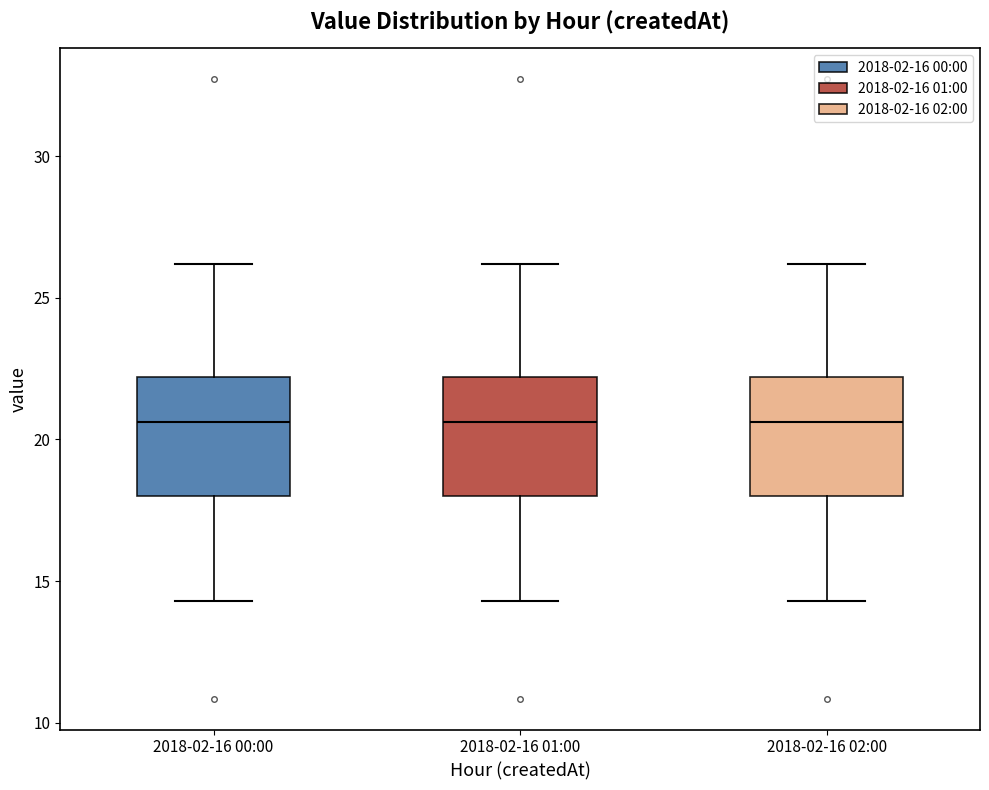

Reading left to right, transcribe this box plot: for each box, give where its median line is, the range the box spans, and where its two whiskers end, as read against the y-axis. The values are not printed on the chart, so give them approximately, as read against the axis.

2018-02-16 00:00: median 20.5, box 18.0 to 22.0, whiskers 14.5 to 26.0
2018-02-16 01:00: median 20.5, box 18.0 to 22.0, whiskers 14.5 to 26.0
2018-02-16 02:00: median 20.5, box 18.0 to 22.0, whiskers 14.5 to 26.0